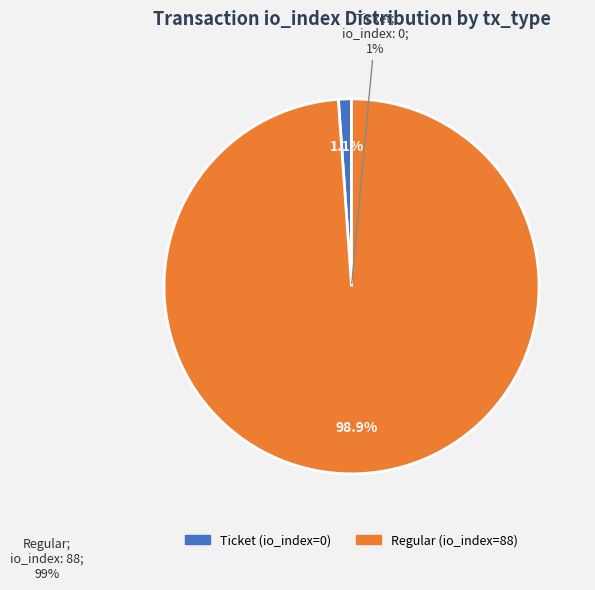

Which slice is the smallest?

Ticket (io_index=0)